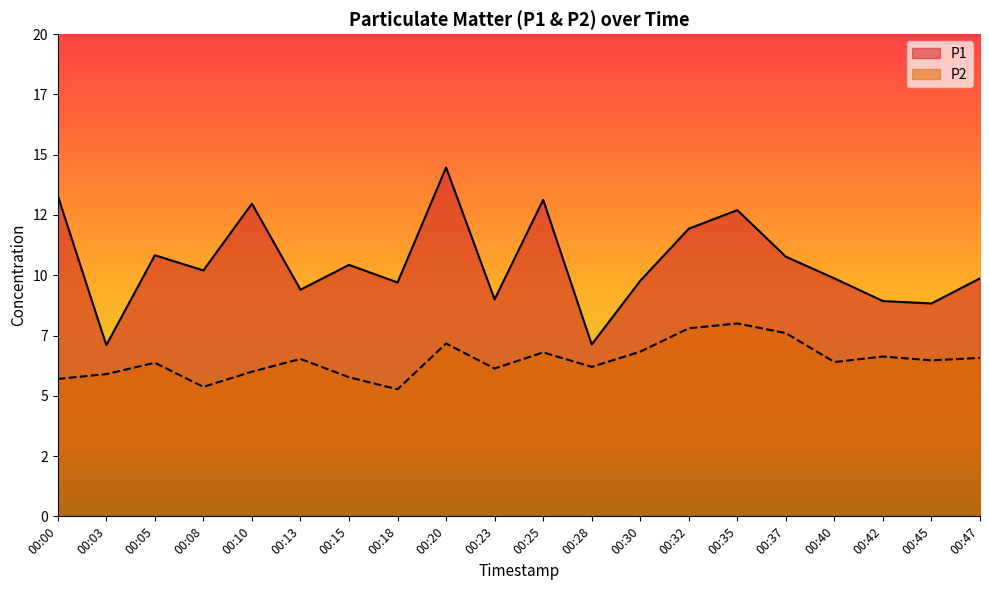

Which series has the largest total across all categories?

P1